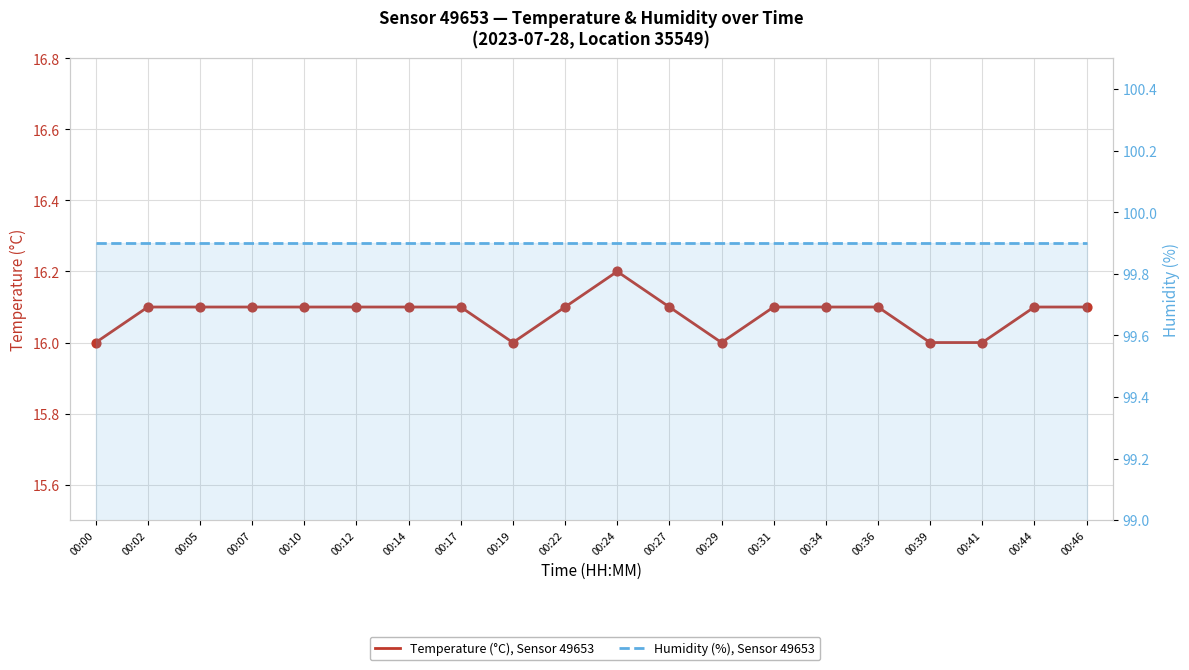

Which series has the largest total across all categories?

Humidity (%), Sensor 49653